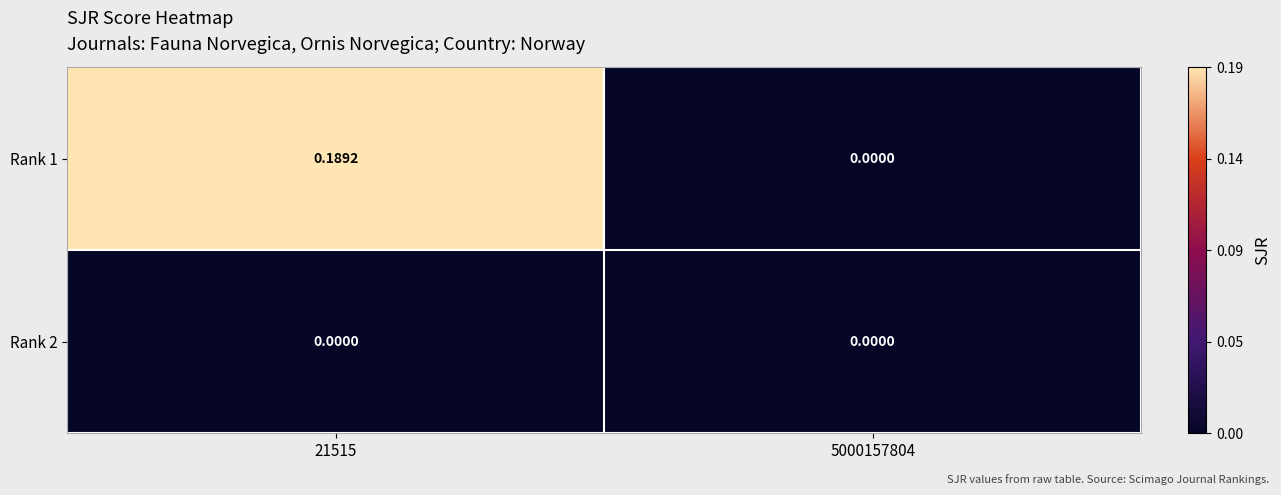

Which series has the largest range (max minus min)?

Rank 1